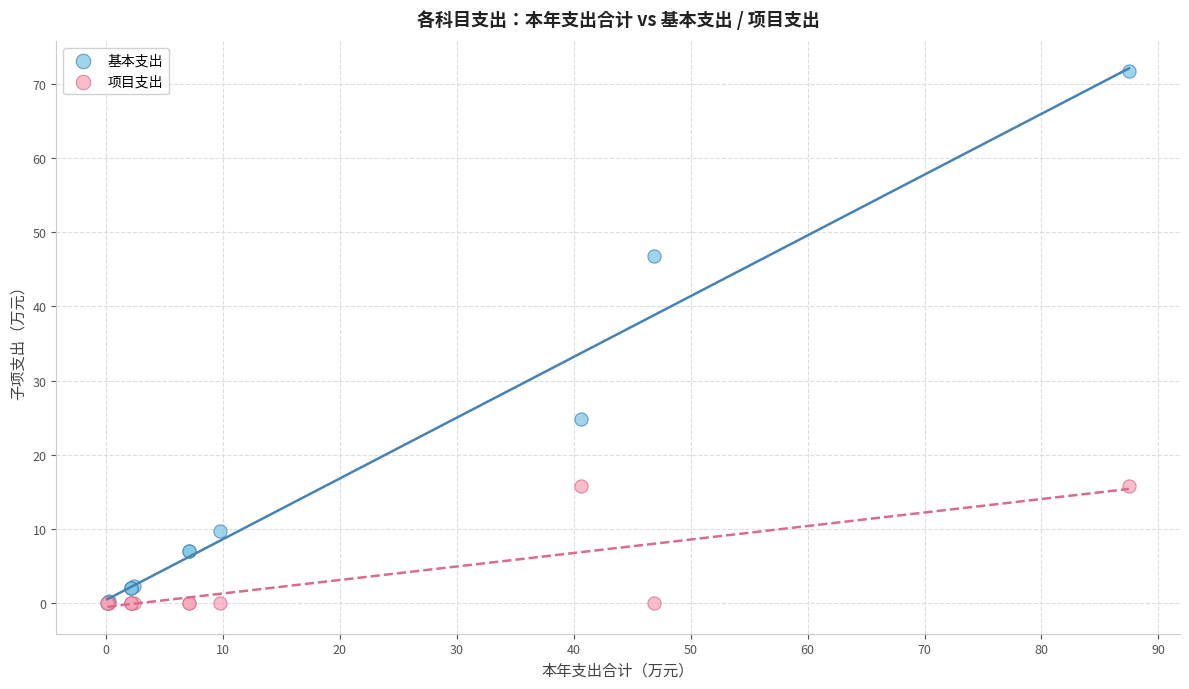

Which series reaches the maximum Y coordinate?

基本支出